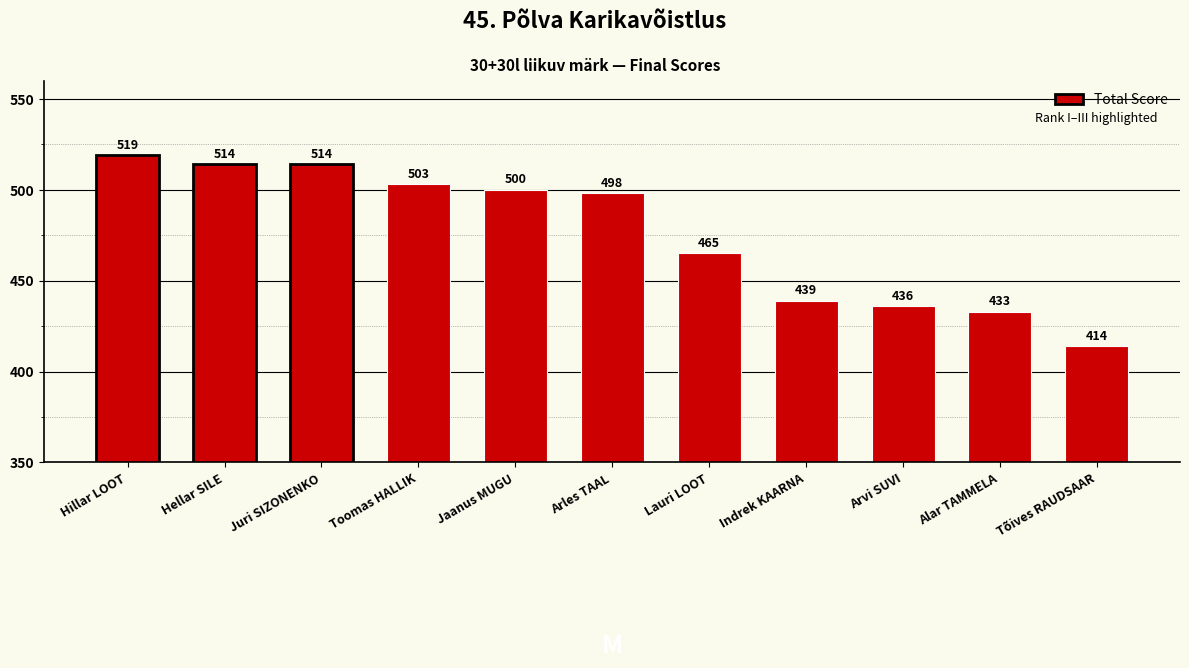

What is the value of the 9th bar from the left?

436